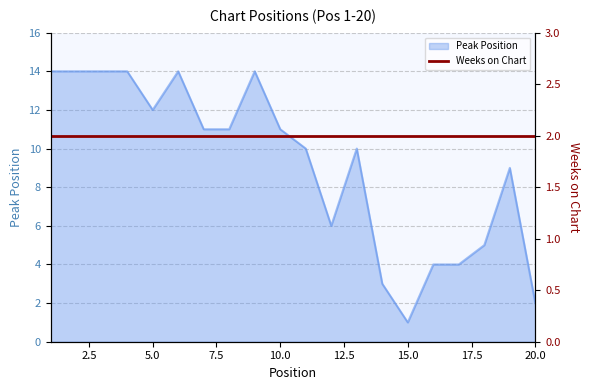

Is it true that the value at 9 is 14?

True